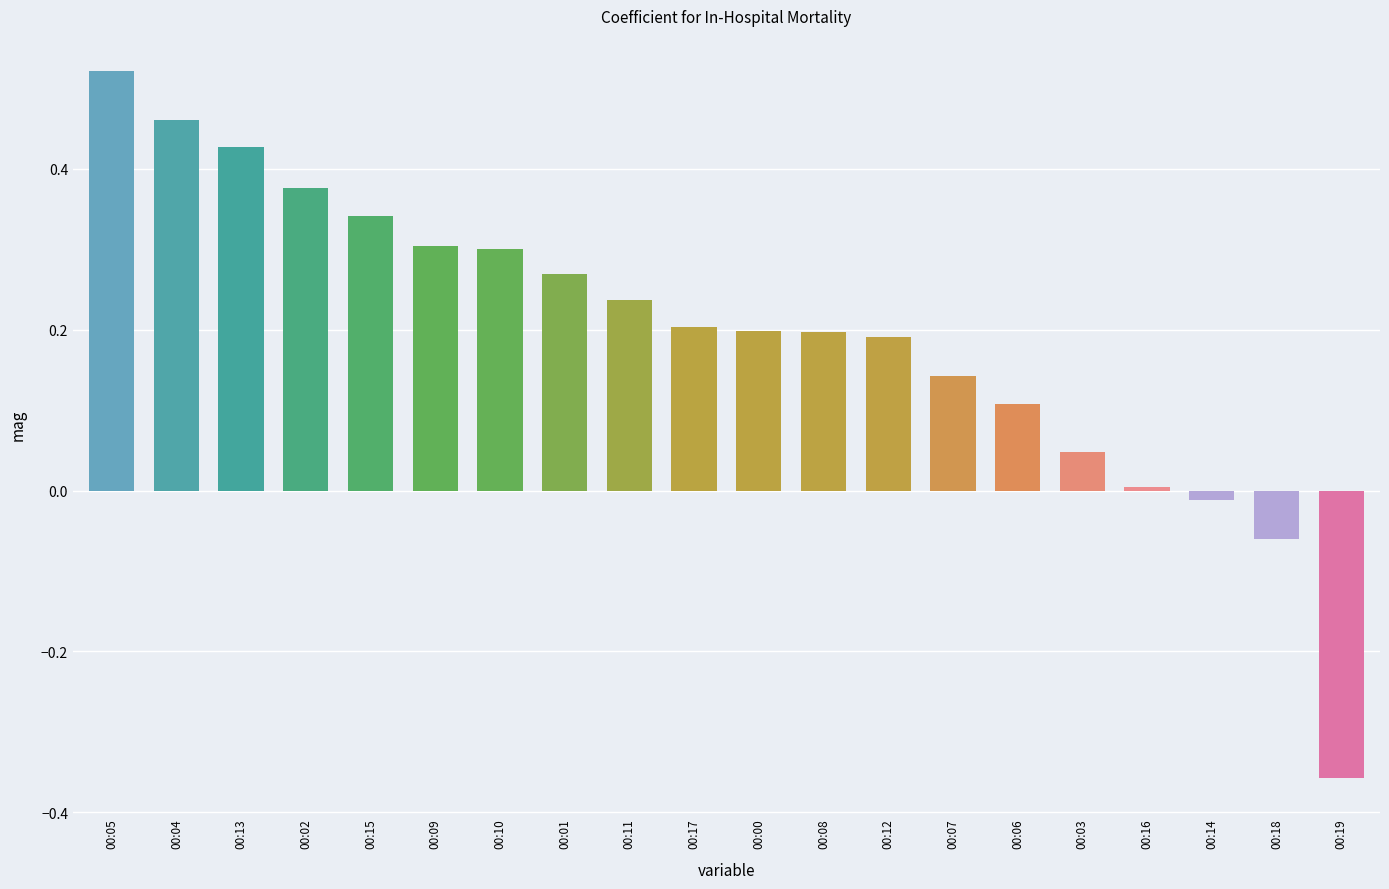

What is the label of the 19th bar from the left?

00:18